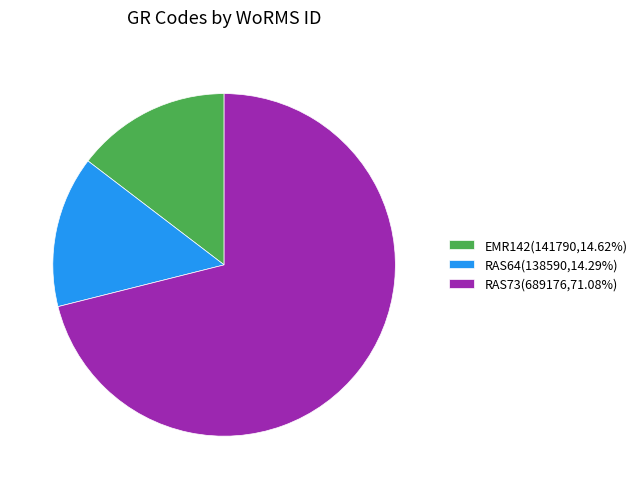

How many slices are in this pie chart?

3